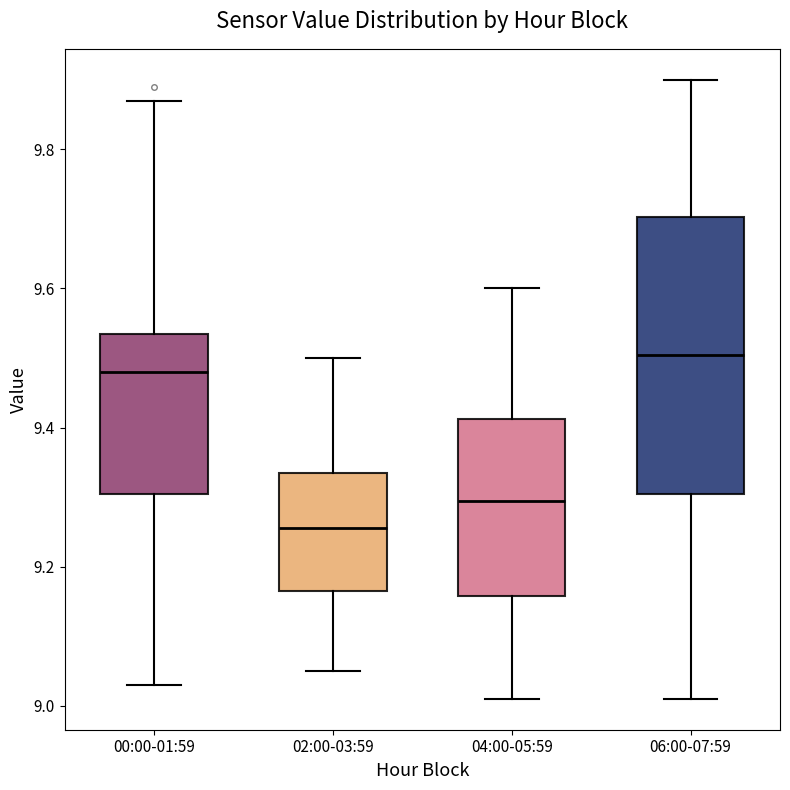

Reading left to right, transcribe this box plot: for each box, give where its median line is, the range the box spans, and where its two whiskers end, as read against the y-axis. The values are not printed on the chart, so give them approximately, as read against the axis.

00:00-01:59: median 9.48, box 9.30 to 9.54, whiskers 9.04 to 9.88
02:00-03:59: median 9.26, box 9.16 to 9.34, whiskers 9.06 to 9.50
04:00-05:59: median 9.30, box 9.16 to 9.42, whiskers 9.02 to 9.60
06:00-07:59: median 9.50, box 9.30 to 9.70, whiskers 9.02 to 9.90